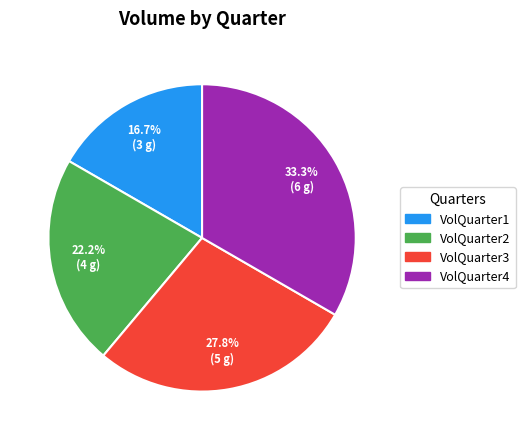

Which slice is the largest?

VolQuarter4